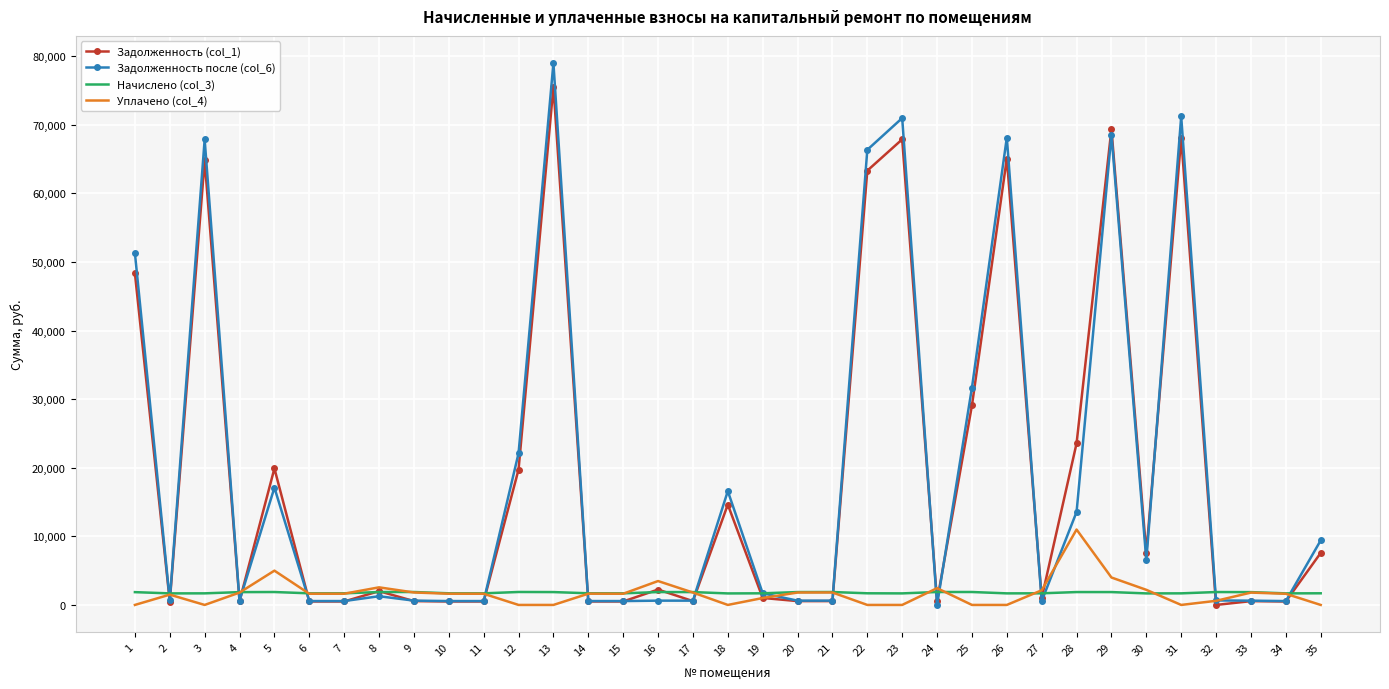

The value of Задолженность (col_1) at 30 is 7552.5. True or false?

True